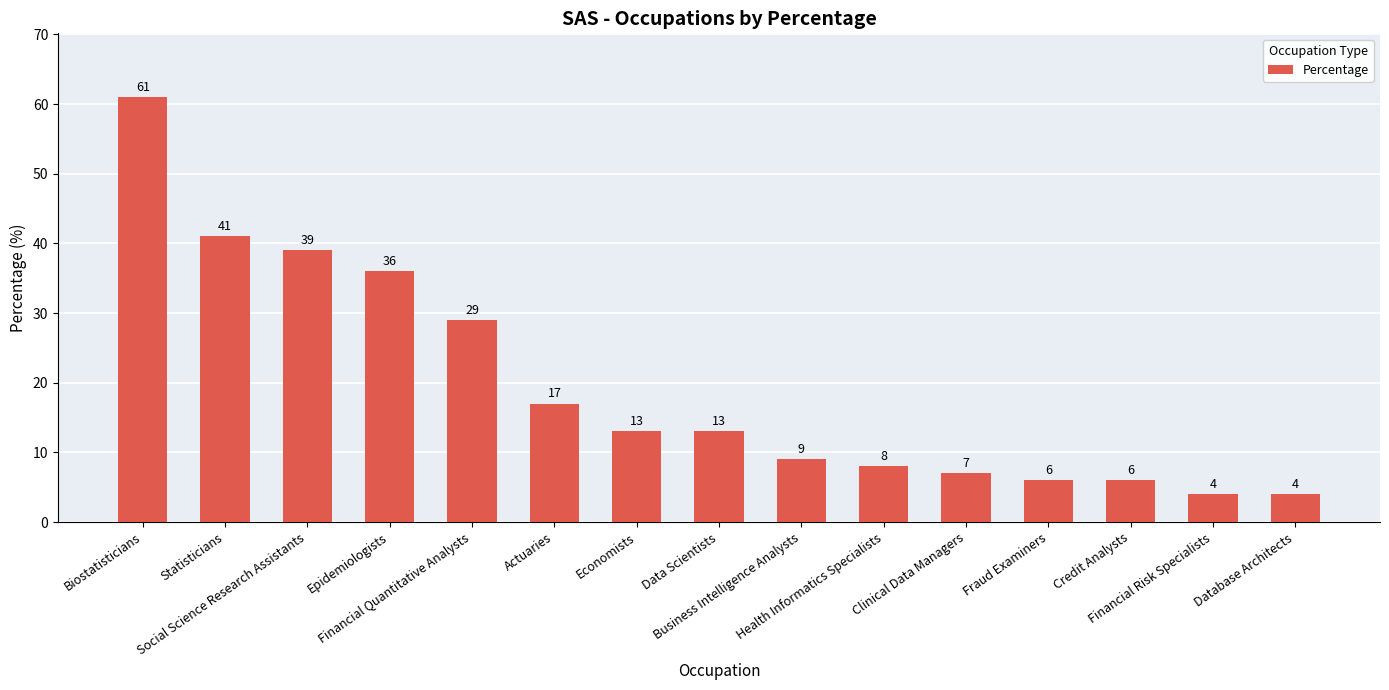

What is the difference between the values at Financial Risk Specialists and Statisticians?

37